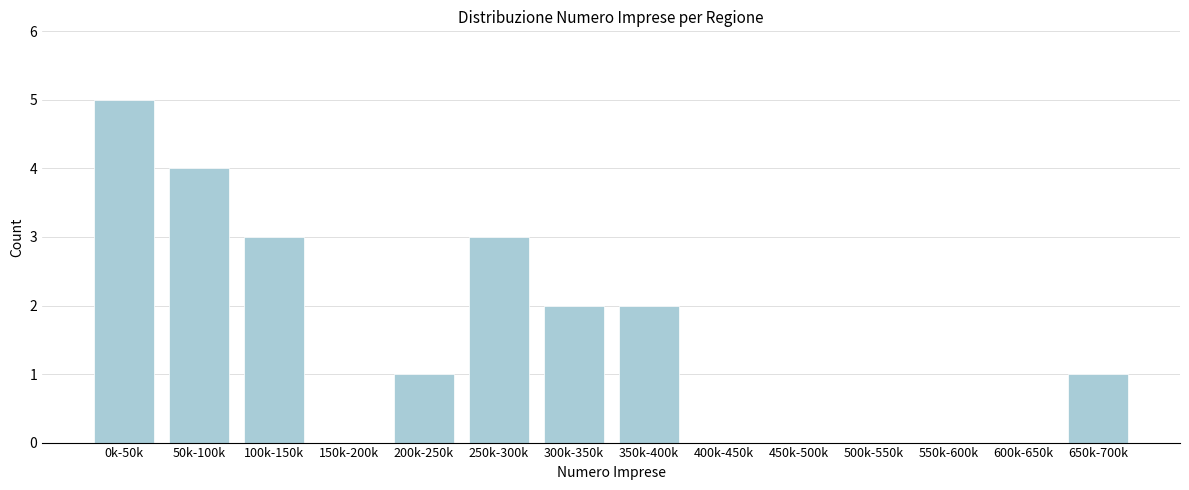

Reading left to right, what are all the values shown in this chart?

0k-50k=5	50k-100k=4	100k-150k=3	150k-200k=0	200k-250k=1	250k-300k=3	300k-350k=2	350k-400k=2	400k-450k=0	450k-500k=0	500k-550k=0	550k-600k=0	600k-650k=0	650k-700k=1